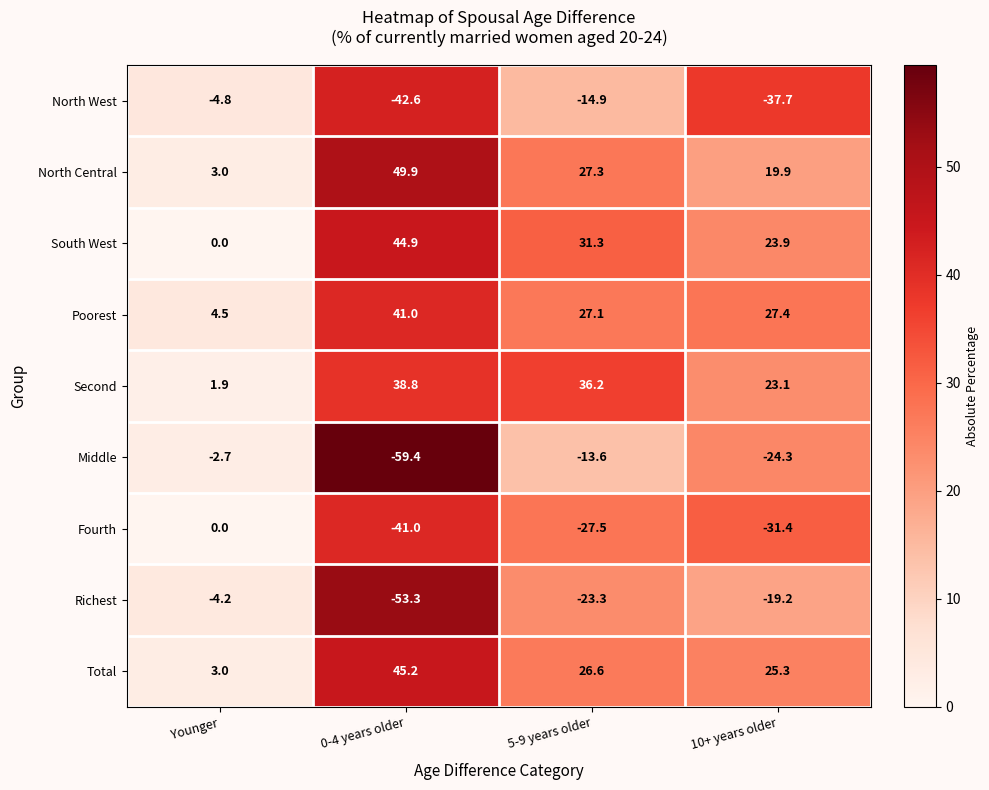

Between Younger and 10+ years older, which series saw the biggest shift?

North West